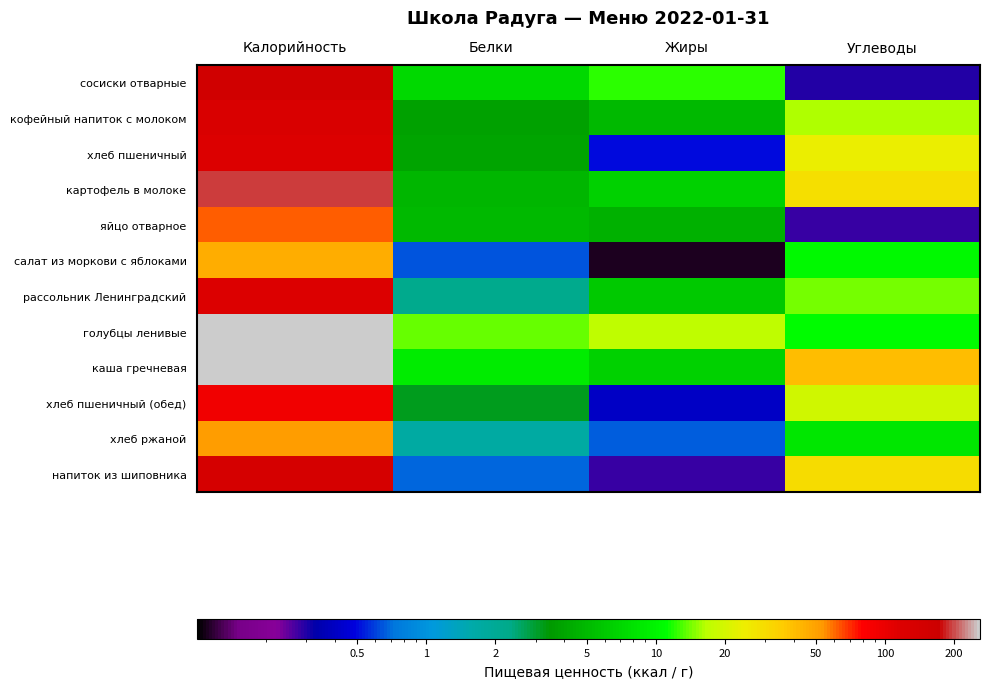

What is the spread (max minus min) of values at Жиры?

17.0